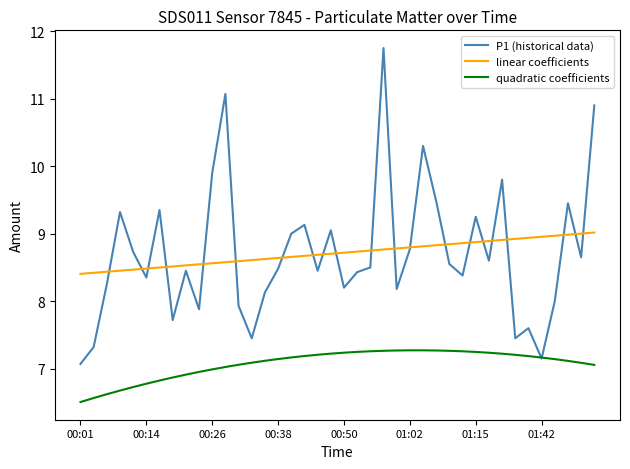

How many times do P1 (historical data) and linear coefficients cross each other?

21